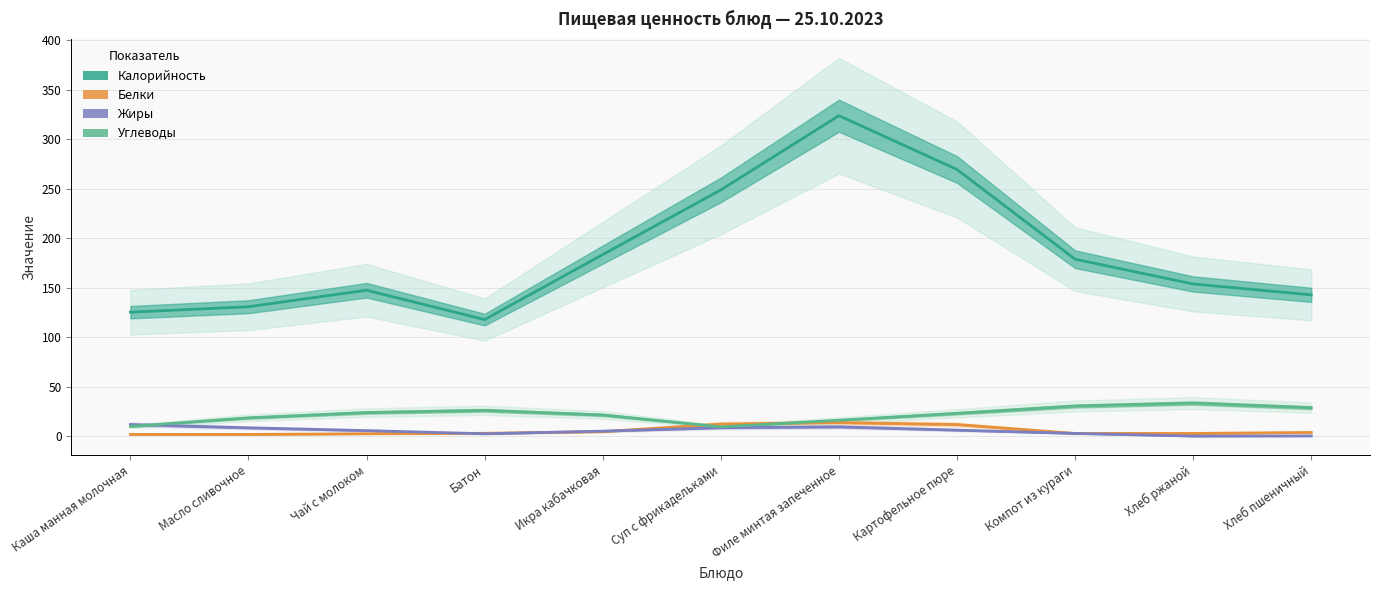

Which series changed the most between Икра кабачковая and Хлеб ржаной?

Калорийность